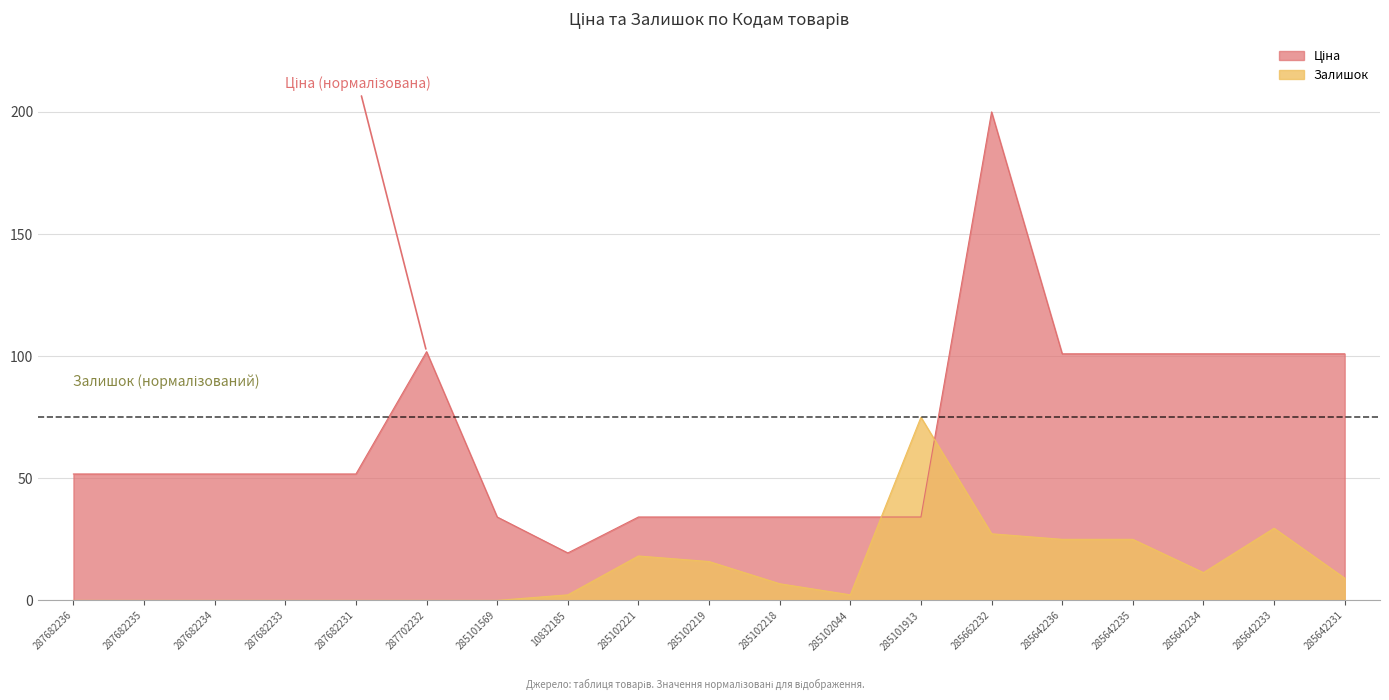

Which has a higher value, 287682236 or 285102218?

287682236